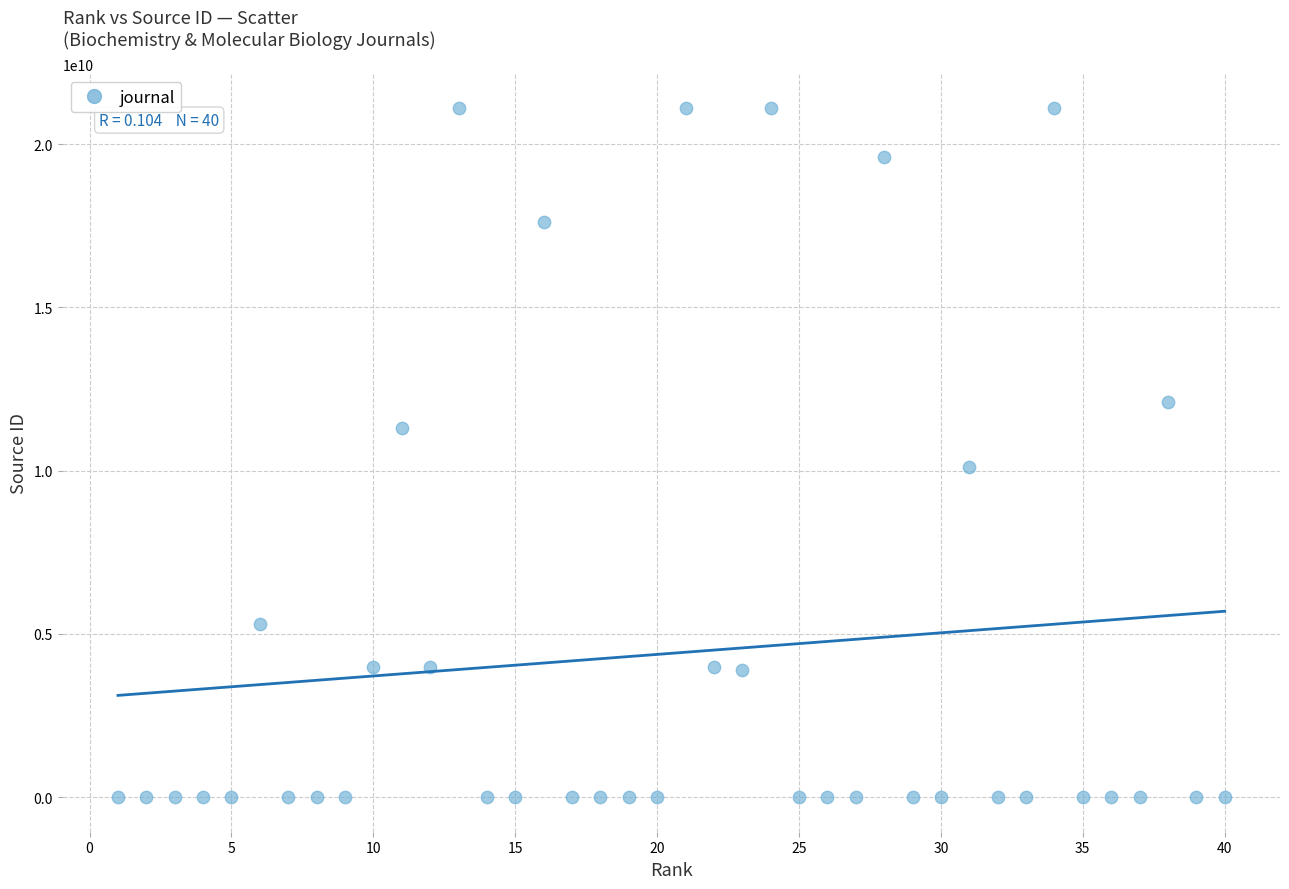

What Y value in the scatter plot is closest to 10550234634?

10100153313